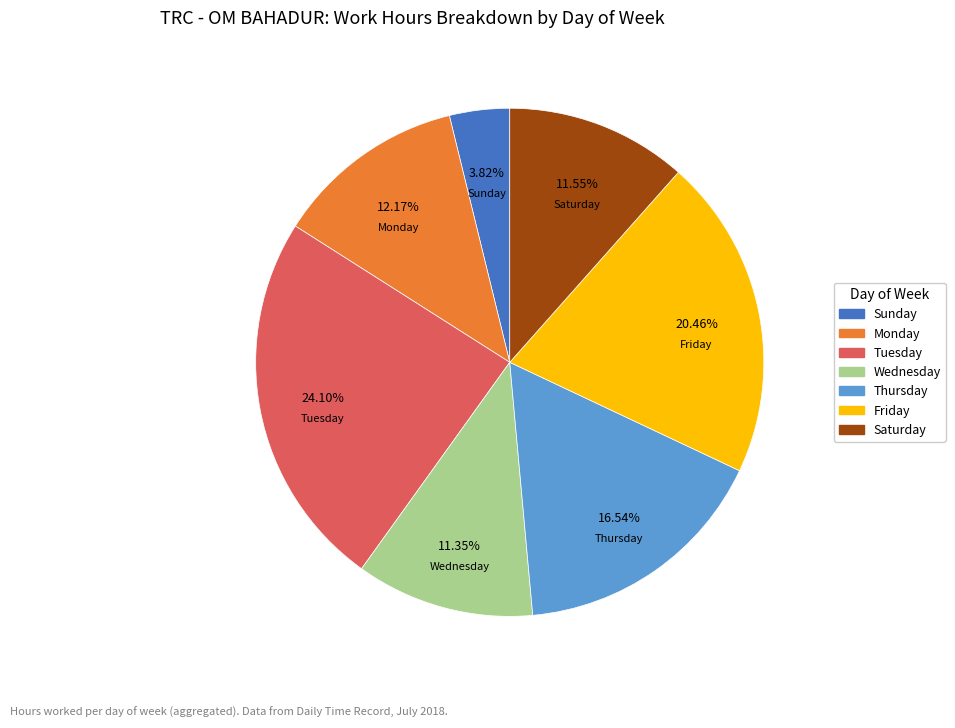

Does any single category account for the majority?

No